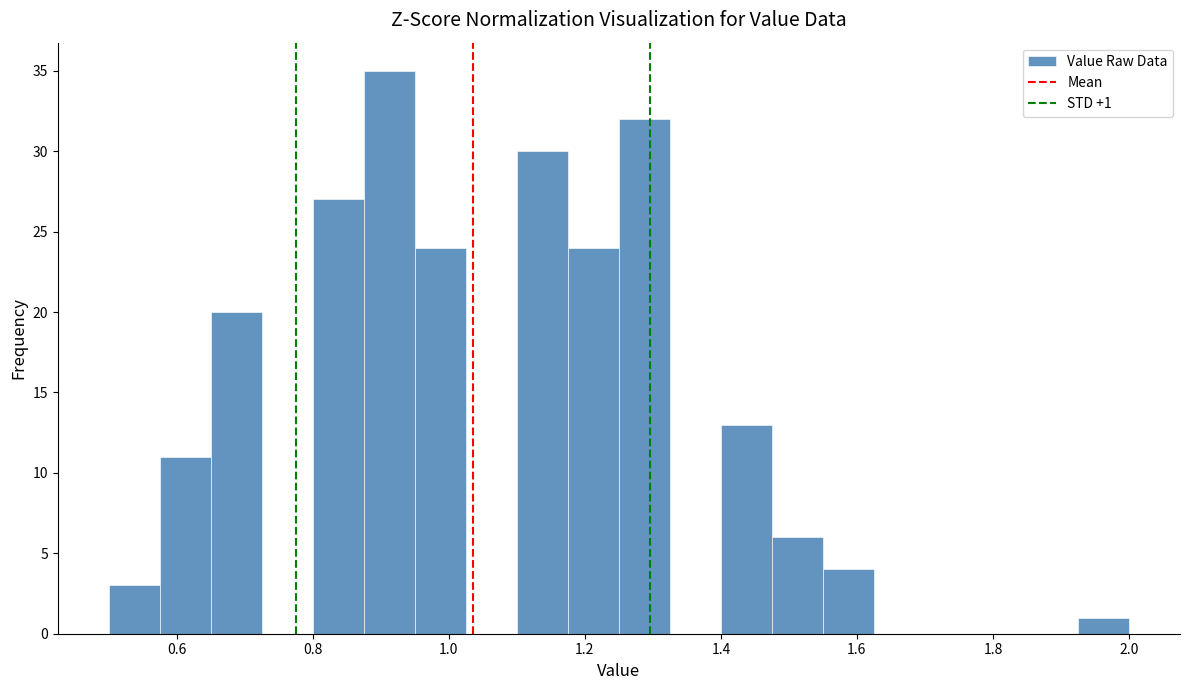

Around what value on the x-axis is the tallest bar? Give the approximate position of its centre, as read against the axis.

0.92